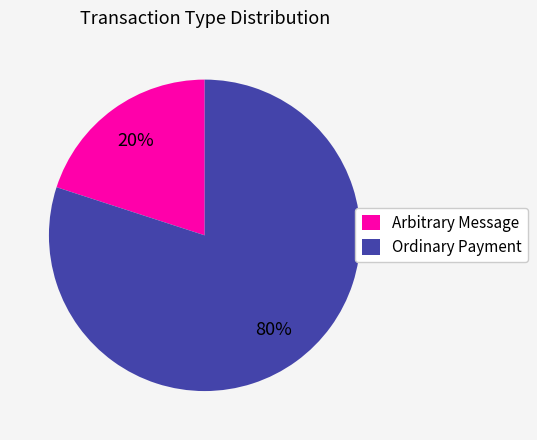

How many segments does this pie chart have?

2